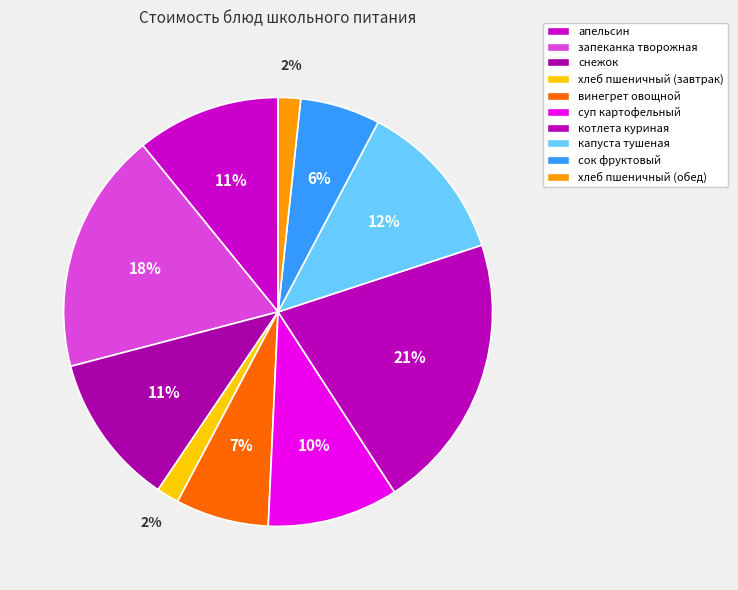

What percentage is the хлеб пшеничный (завтрак) slice, to the nearest percent?

2%